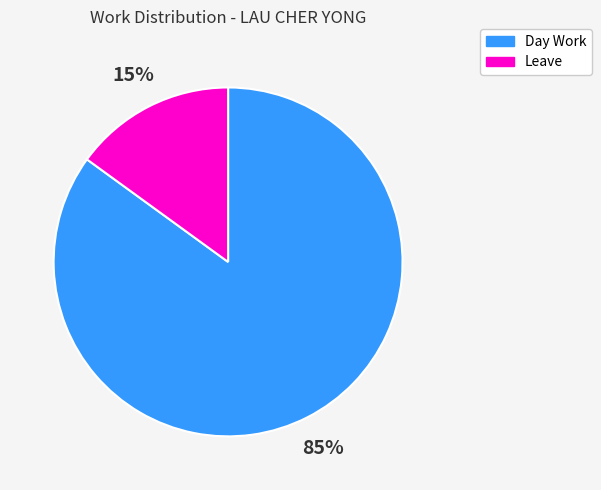

Rank the categories by value from highest to lowest.

Day Work, Leave